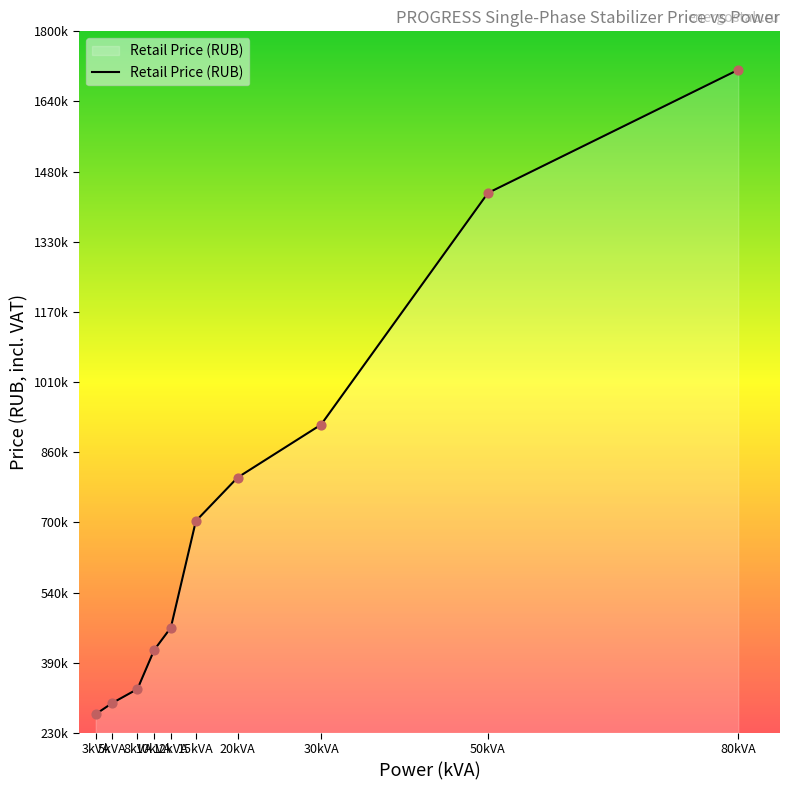

What is the ratio of the value at 10kVA to the value at 5kVA?

1.4